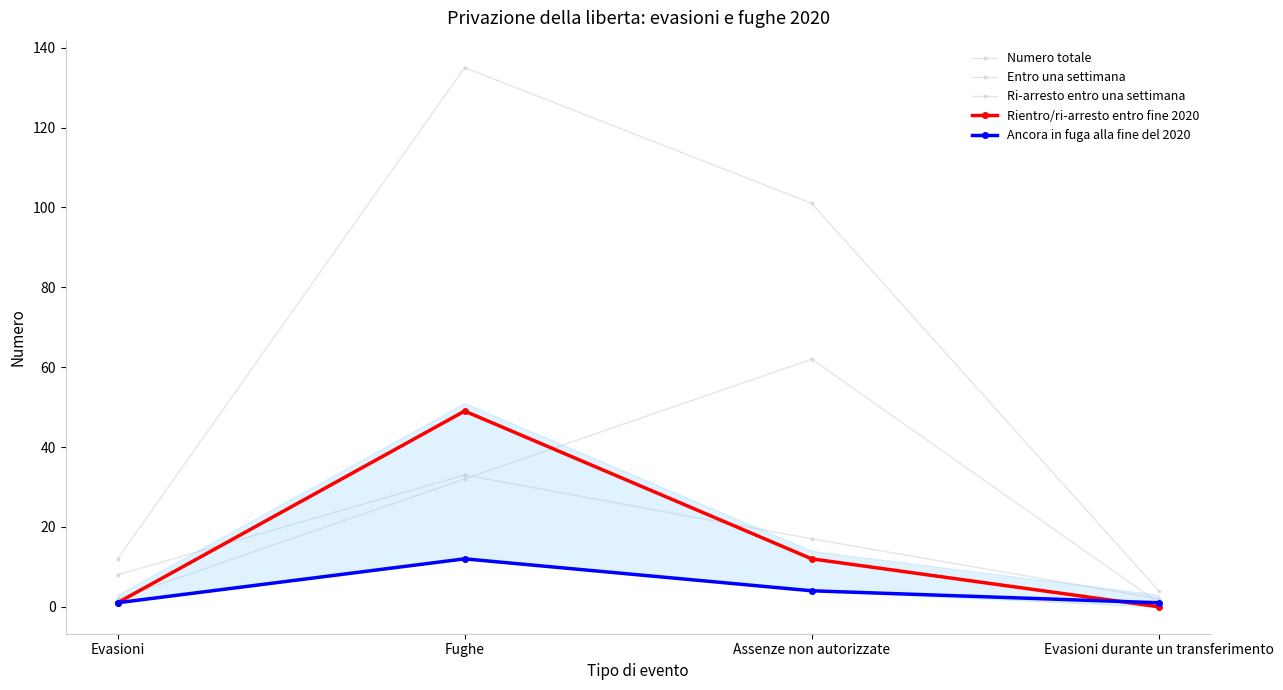

Reading left to right, transcribe all the data shown in this chart.

Numero totale: 12	135	101	4
Entro una settimana: 2	32	62	1
Ri-arresto entro una settimana: 8	33	17	2
Rientro/ri-arresto entro fine 2020: 1	49	12	0
Ancora in fuga alla fine del 2020: 1	12	4	1